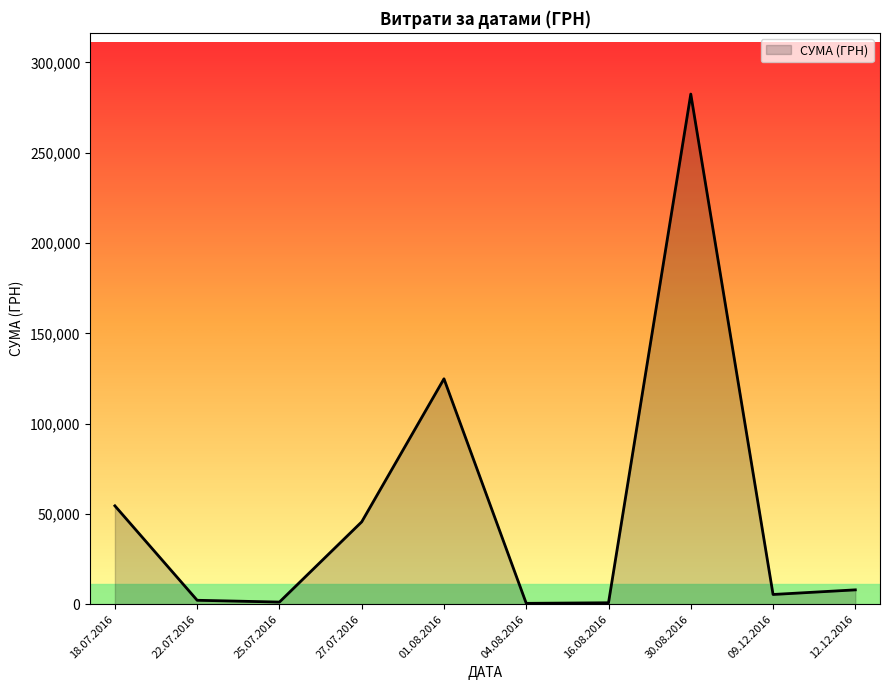

Which label corresponds to the largest value in the chart?

30.08.2016